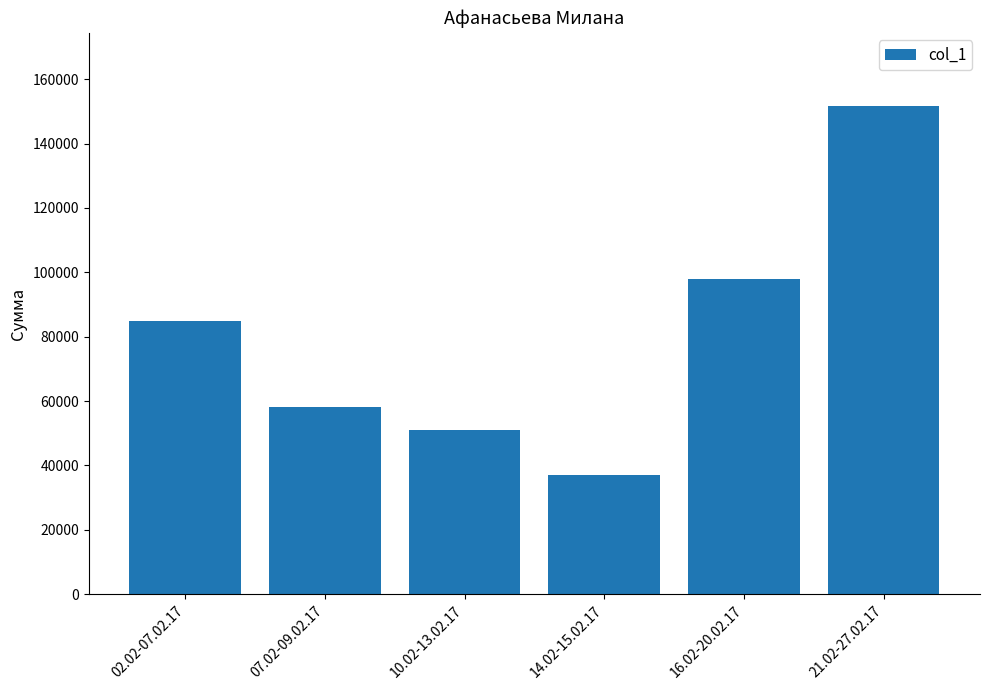

Count the number of data series in this chart.

1